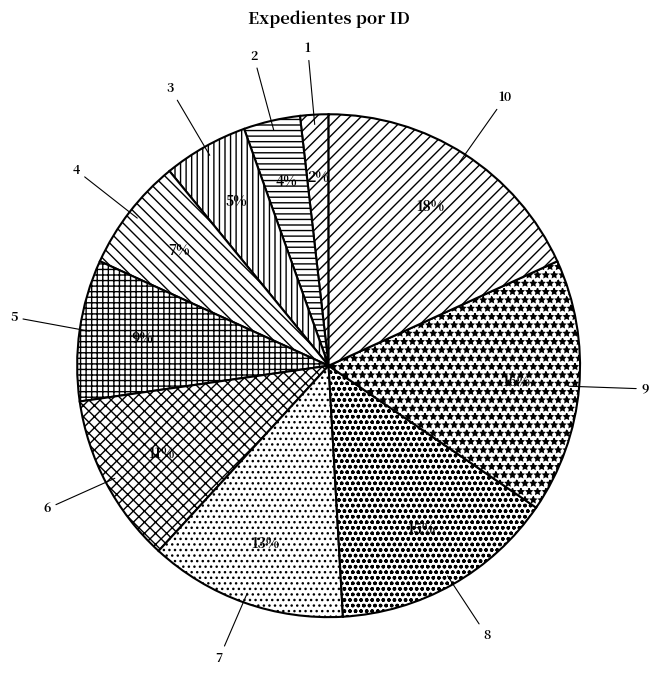

Between 1 and 7, which is larger?

7